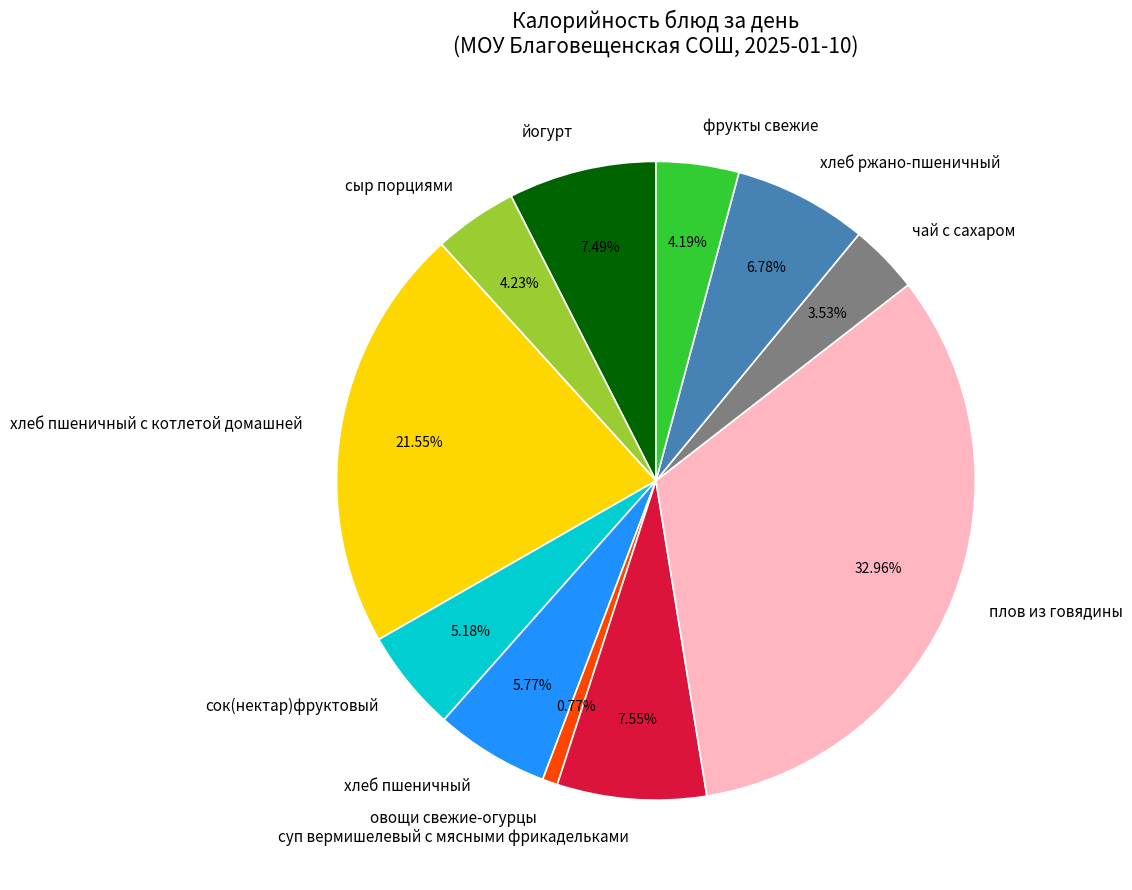

How many slices are in this pie chart?

11